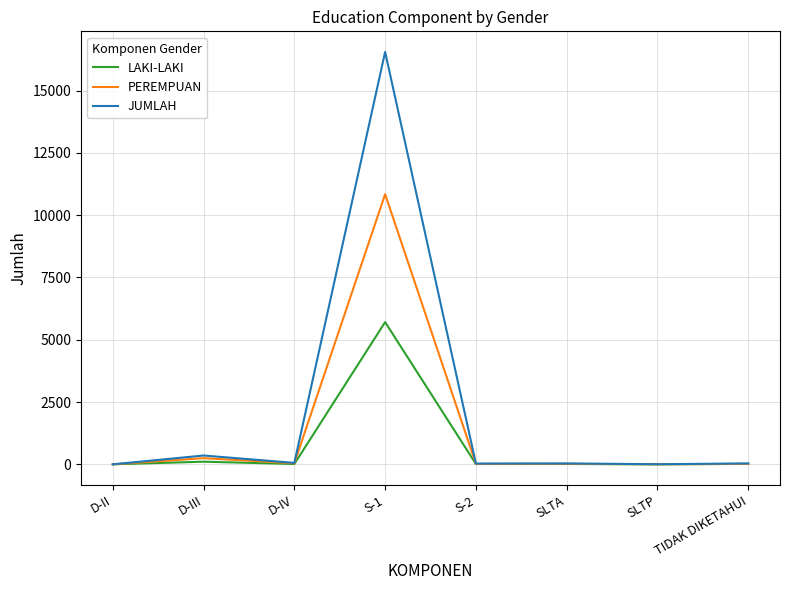

How many lines are shown in the chart?

3